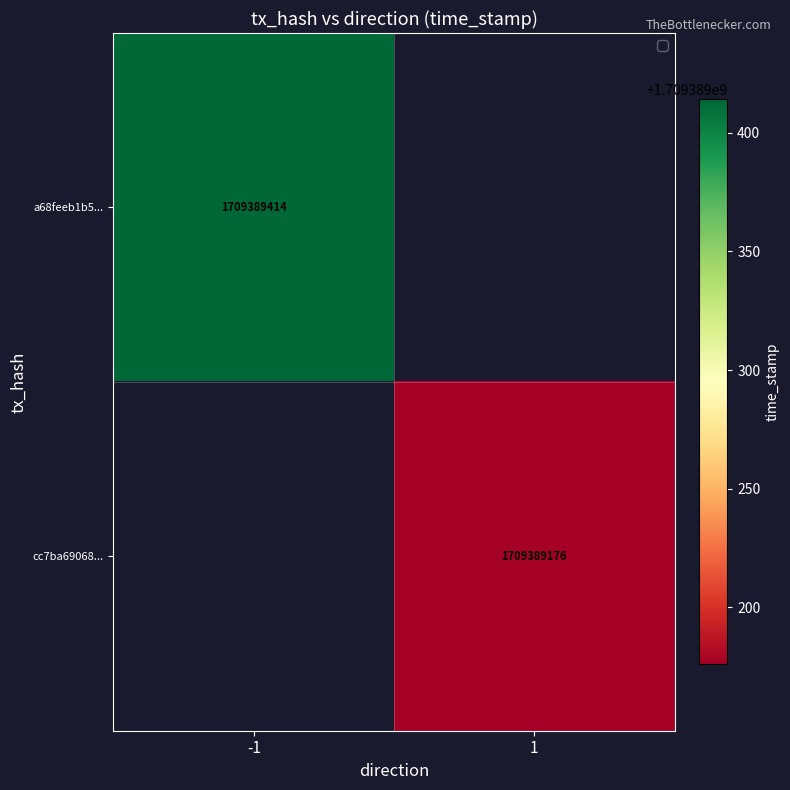

Reading right to left, what are all the values shown in this chart?

a68feeb1b54353c577d436f878b77c48c6b5796: 1709389414	-1
cc7ba69068e6b42c019b2de8180a94391c9bc91: 1709389176	1